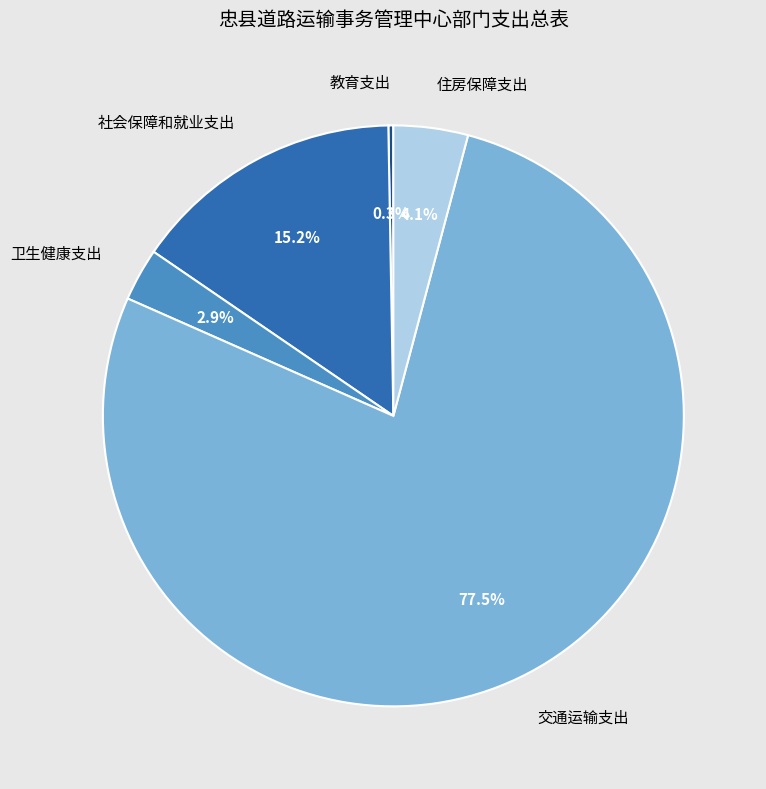

To the nearest percent, what percentage of the pie is 卫生健康支出?

3%